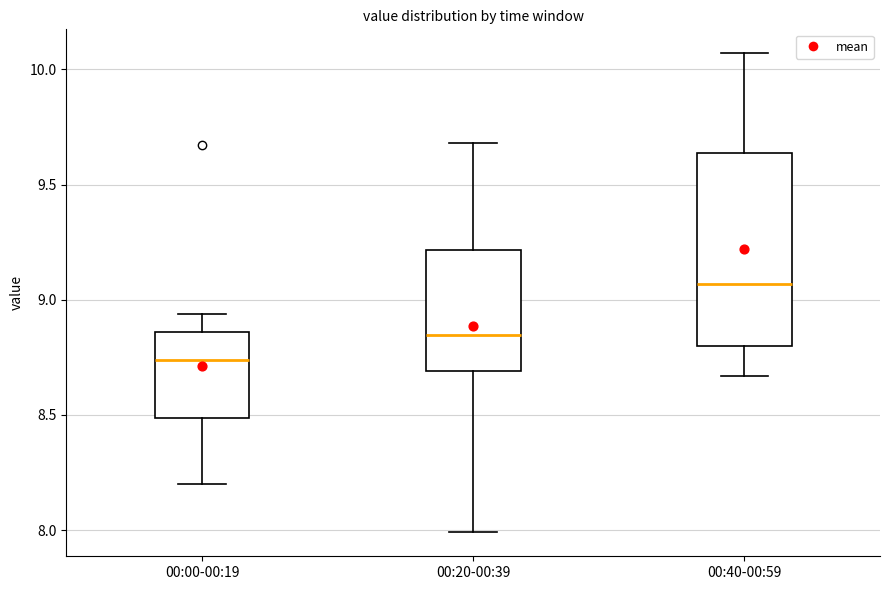

Comparing the boxes themselves (not the whiskers), which one is the tallest?

00:40-00:59